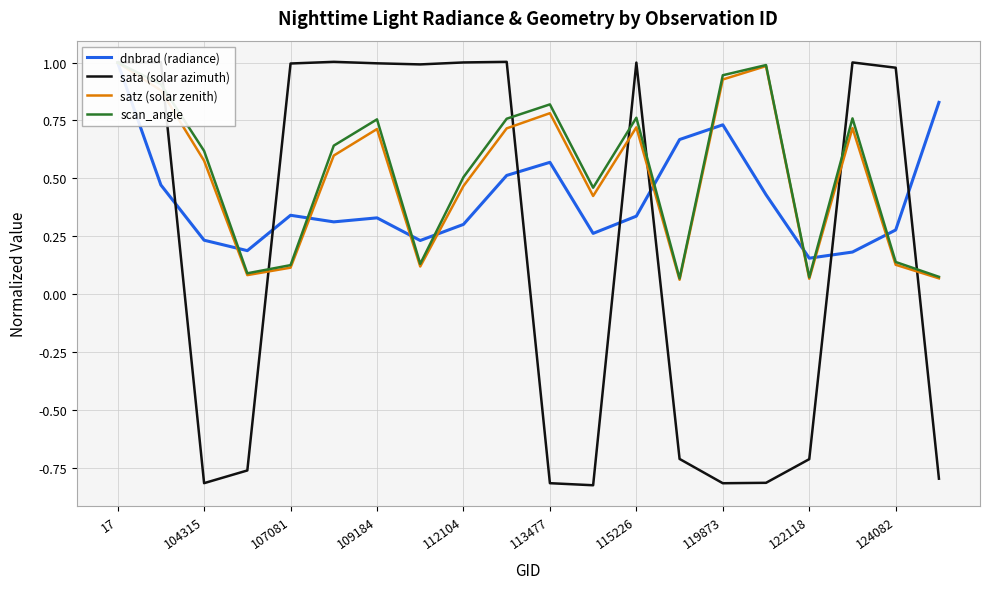

The value of sata (solar azimuth) at 115226 is 0.6. True or false?

False